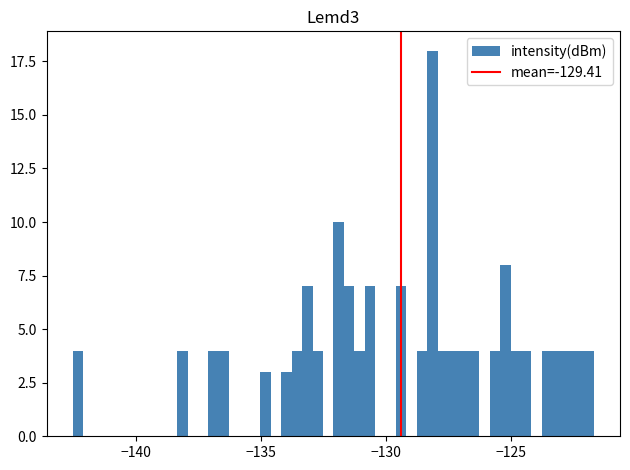

Around what value on the x-axis is the tallest bar? Give the approximate position of its centre, as read against the axis.

-128.0